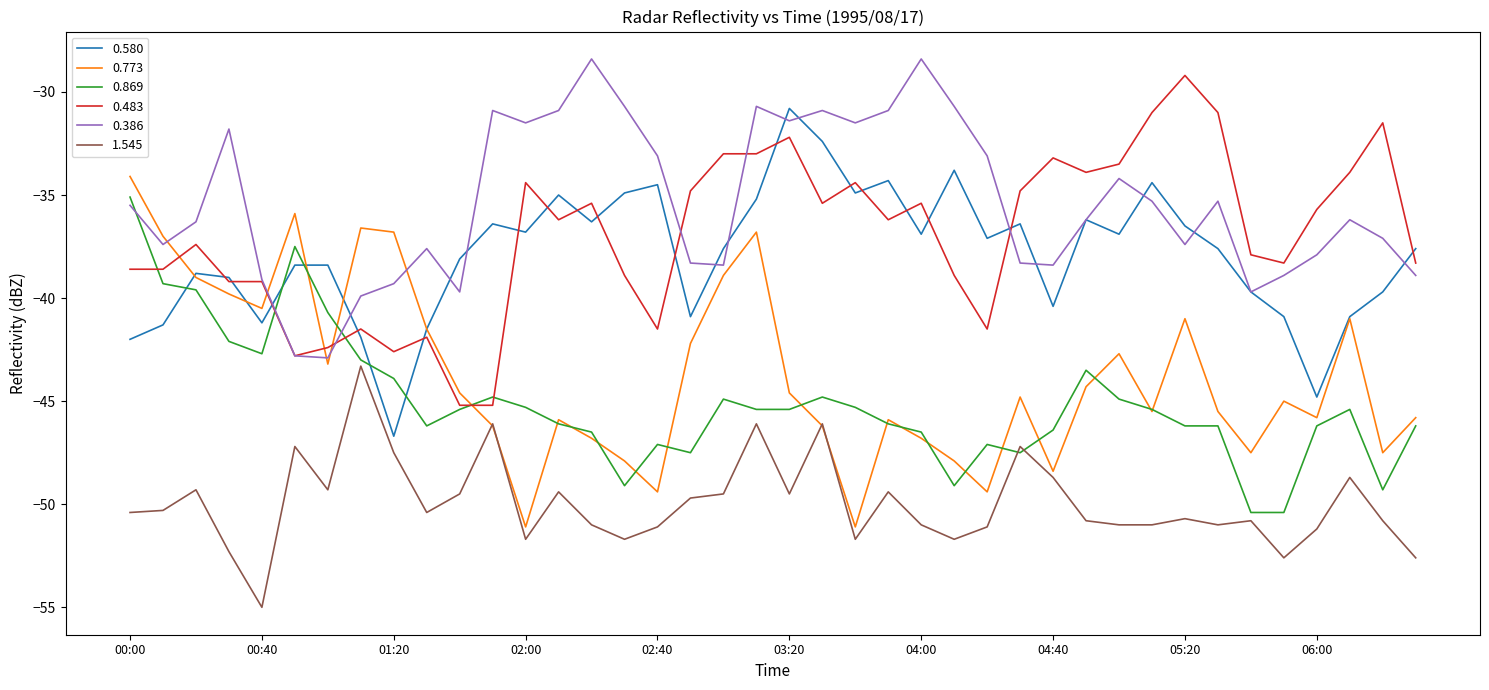

True or false: 0.483 and 1.545 intersect in this chart.

False